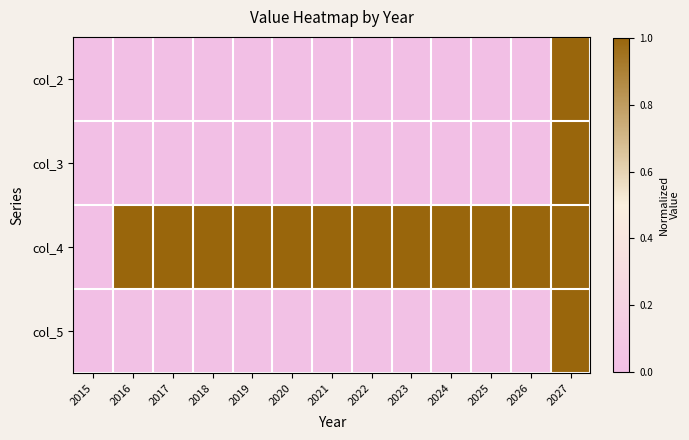

Reading left to right, what are all the values shown in this chart?

col_2: 2015=0.0	2016=0.0	2017=0.0	2018=0.0	2019=0.0	2020=0.0	2021=0.0	2022=0.0	2023=0.0	2024=0.0	2025=0.0	2026=0.0	2027=1.0
col_3: 2015=0.0	2016=0.0	2017=0.0	2018=0.0	2019=0.0	2020=0.0	2021=0.0	2022=0.0	2023=0.0	2024=0.0	2025=0.0	2026=0.0	2027=1.0
col_4: 2015=0.0	2016=1.0	2017=1.0	2018=1.0	2019=1.0	2020=1.0	2021=1.0	2022=1.0	2023=1.0	2024=1.0	2025=1.0	2026=1.0	2027=1.0
col_5: 2015=0.0	2016=0.0	2017=0.0	2018=0.0	2019=0.0	2020=0.0	2021=0.0	2022=0.0	2023=0.0	2024=0.0	2025=0.0	2026=0.0	2027=1.0